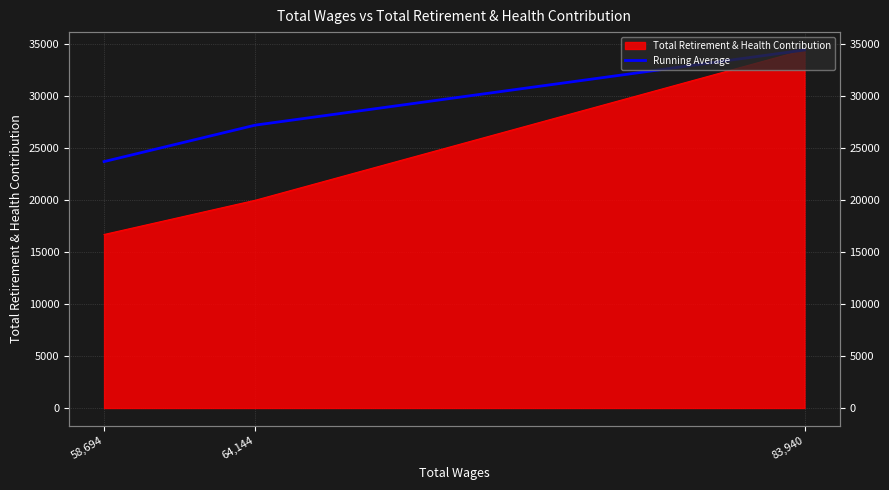

Which category has the highest value across all series?

83,940